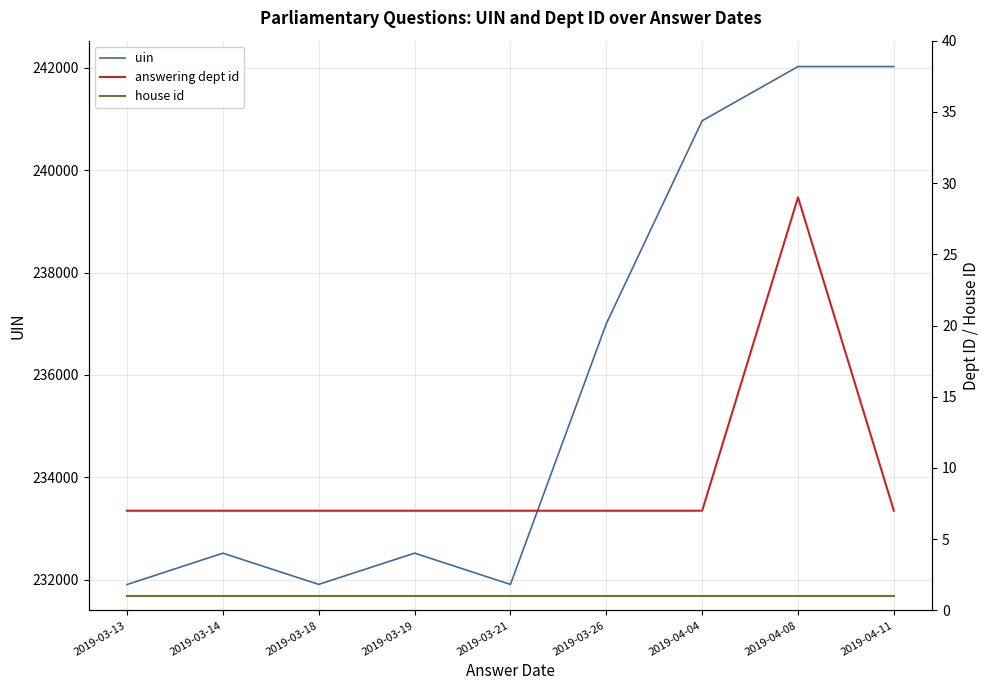

What are all the series names shown in the legend?

uin, answering dept id, house id